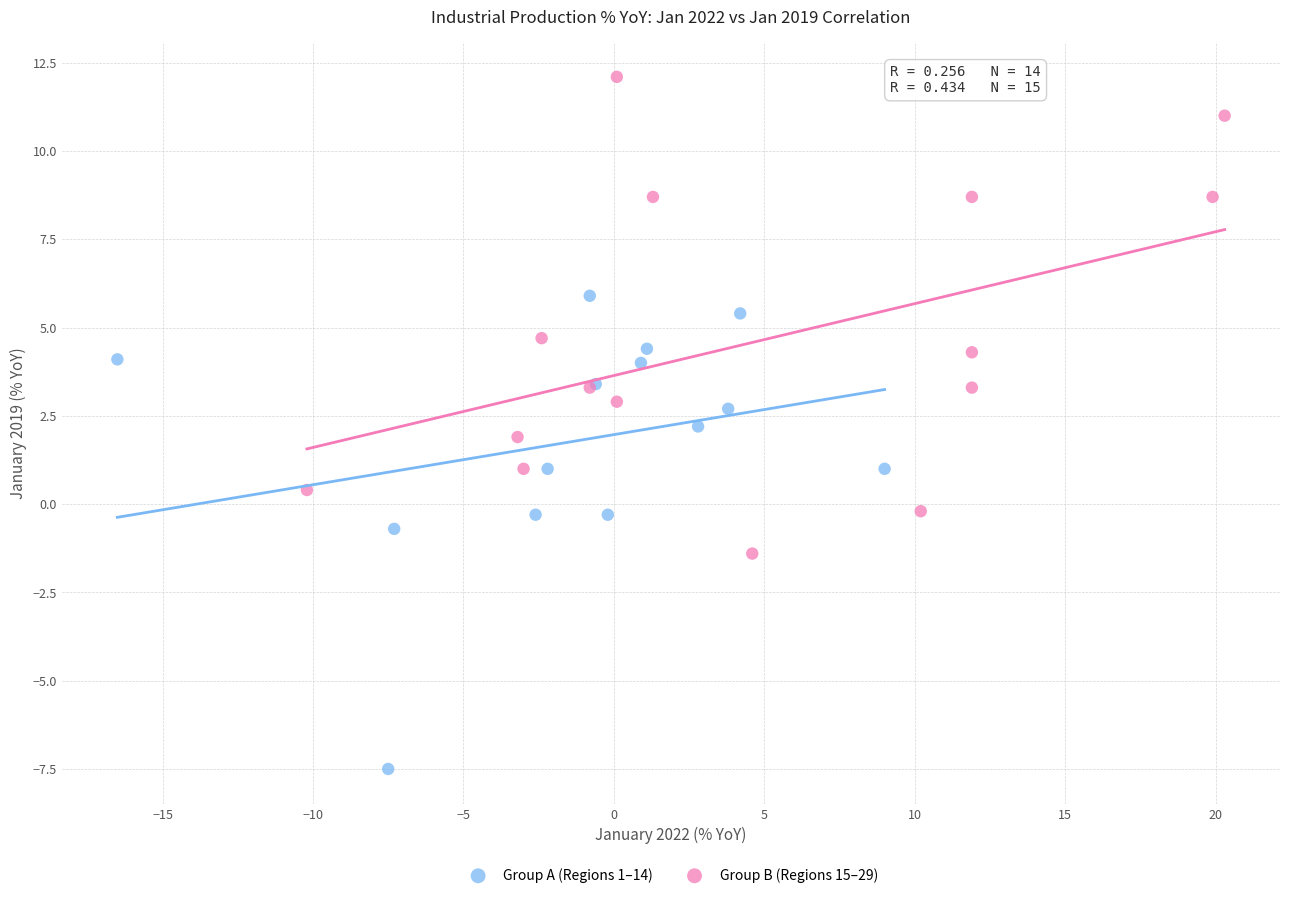

Which series reaches the minimum Y coordinate?

Group A (Regions 1–14)